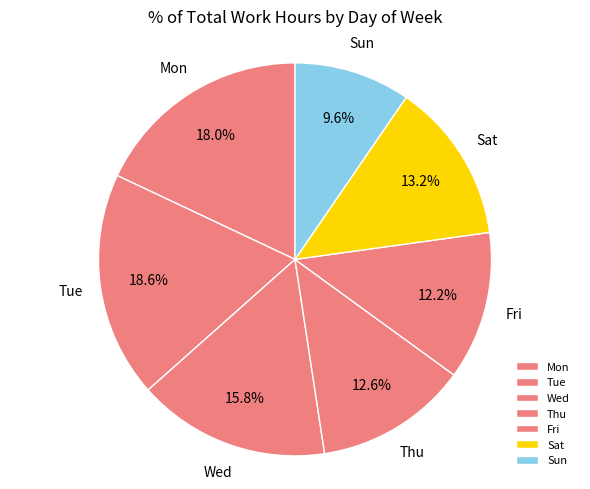

Does Thu represent more than half of the total?

No